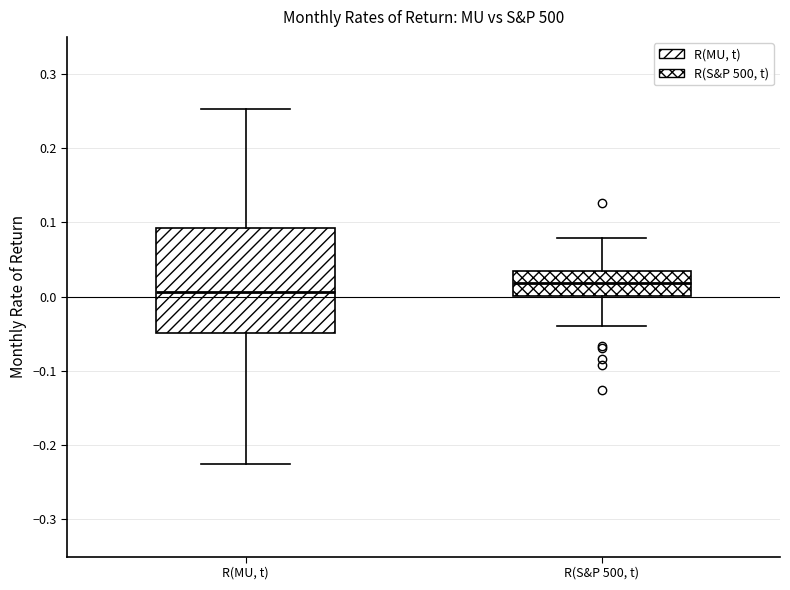

Comparing the boxes themselves (not the whiskers), which one is the tallest?

R(MU, t)